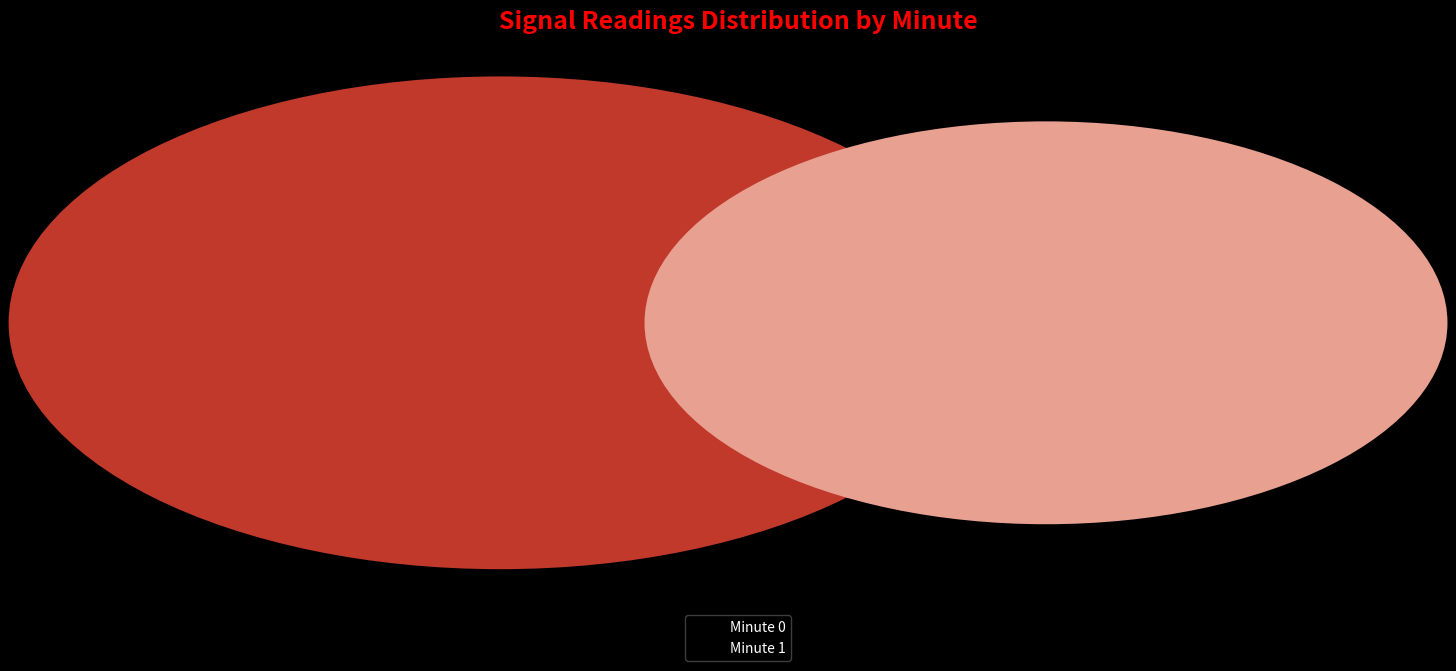

Rank the categories by value from lowest to highest.

minute 1, minute 0